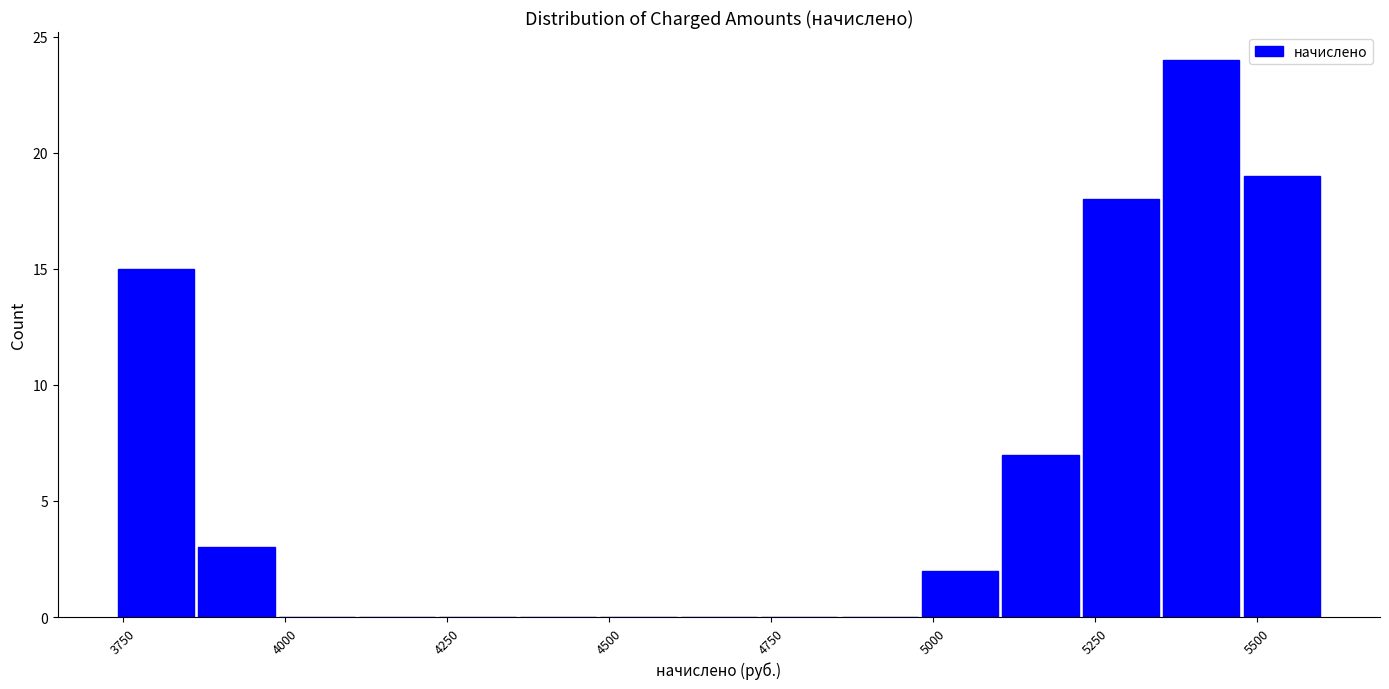

Around what value on the x-axis is the tallest bar? Give the approximate position of its centre, as read against the axis.

5400